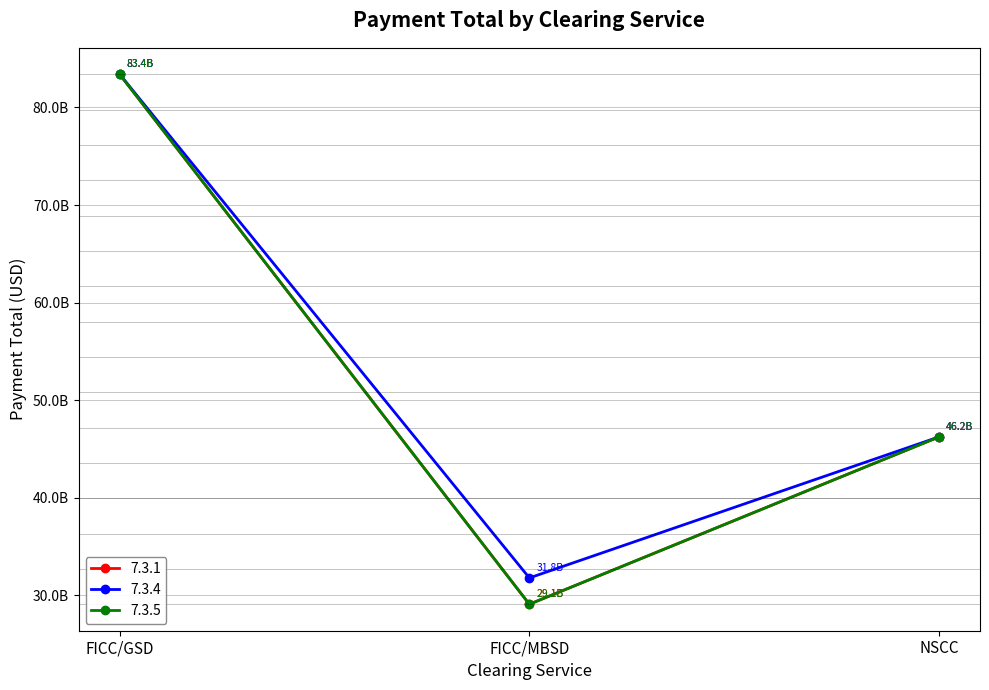

At which category is the sum across all series the highest?

FICC/GSD